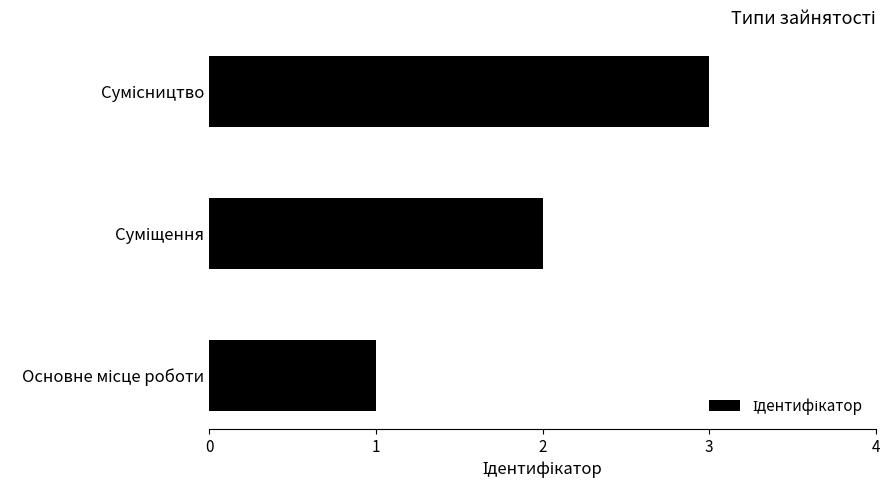

Are the bars grouped side by side (vs. stacked)?

No